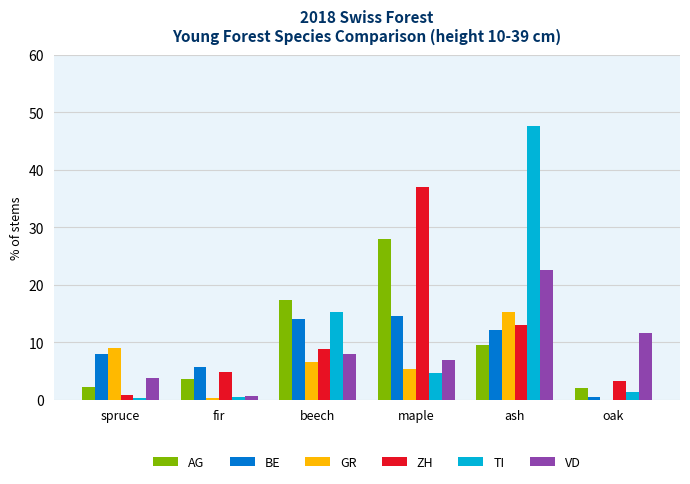

Is it true that ZH equals 3.2 at oak?

True